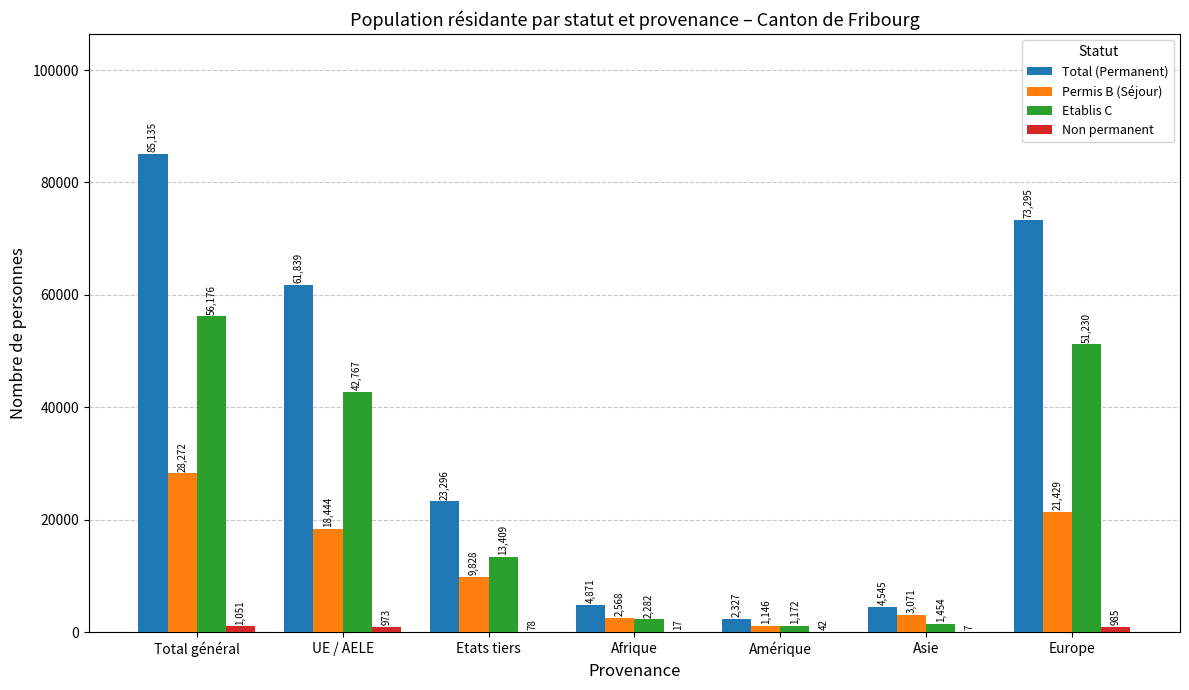

Between UE / AELE and Etats tiers, which series saw the biggest shift?

Total (Permanent)